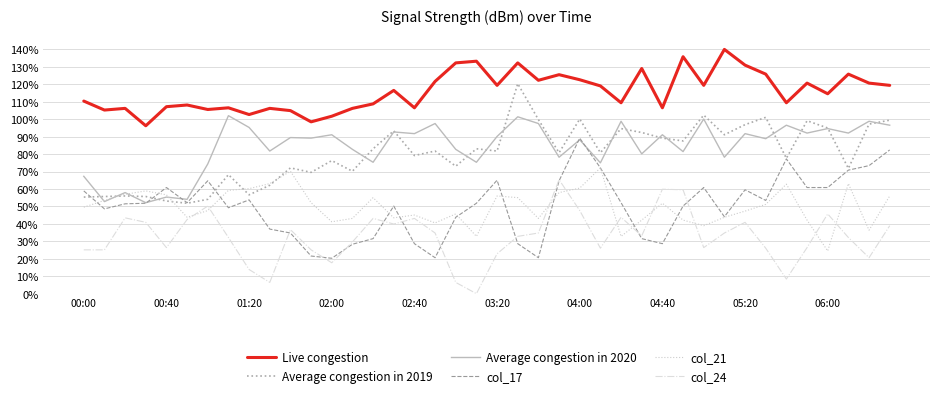

Which series ends up on top after the final intersection of Average congestion in 2020 and col_21?

Average congestion in 2020